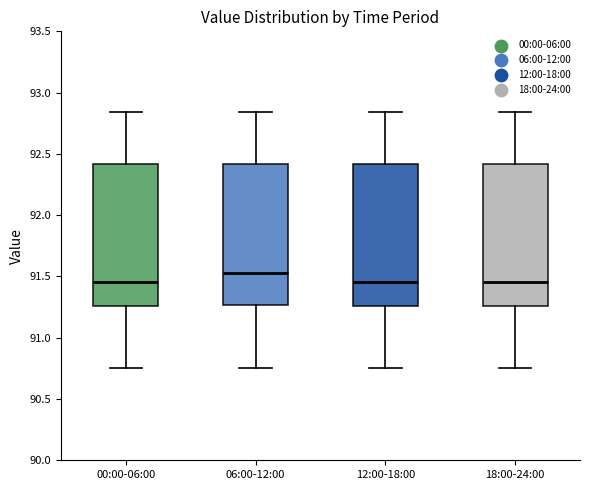

Reading left to right, read every box against the y-axis: the position of its median line, the range the box covers, and the ends of its whiskers. The values are not printed on the chart, so give them approximately, as read against the axis.

00:00-06:00: median 91.45, box 91.25 to 92.40, whiskers 90.75 to 92.85
06:00-12:00: median 91.55, box 91.25 to 92.40, whiskers 90.75 to 92.85
12:00-18:00: median 91.45, box 91.25 to 92.40, whiskers 90.75 to 92.85
18:00-24:00: median 91.45, box 91.25 to 92.40, whiskers 90.75 to 92.85